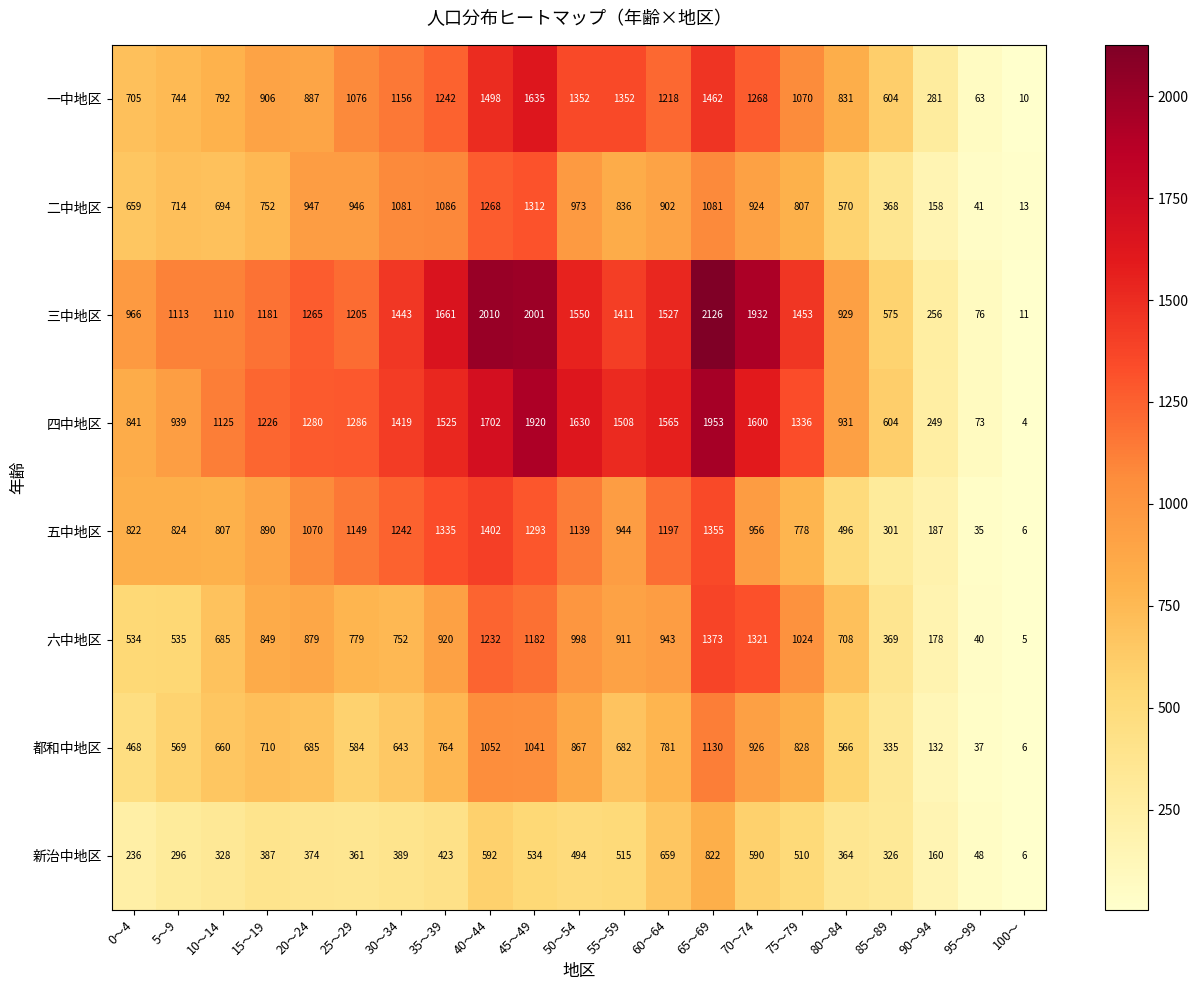

How many categories are shown in the chart?

21